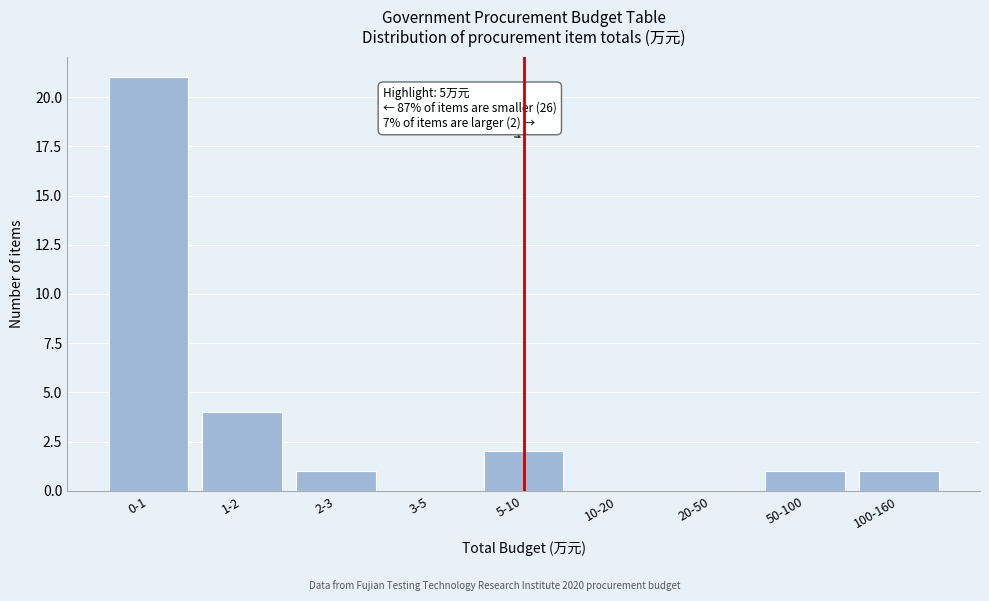

Reading left to right, list all the values displayed in this chart.

0-1=21	1-2=4	2-3=1	3-5=0	5-10=2	10-20=0	20-50=0	50-100=1	100-160=1